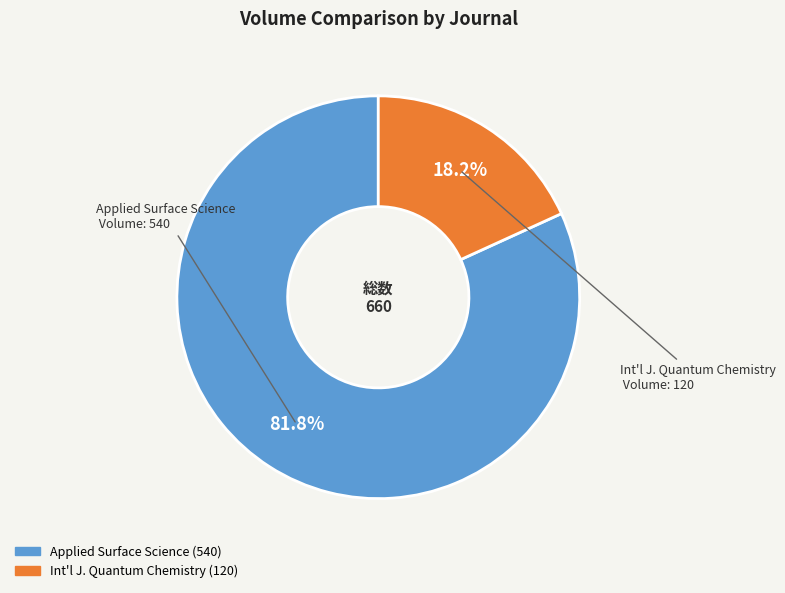

Is there any slice that represents more than half of the pie?

Yes